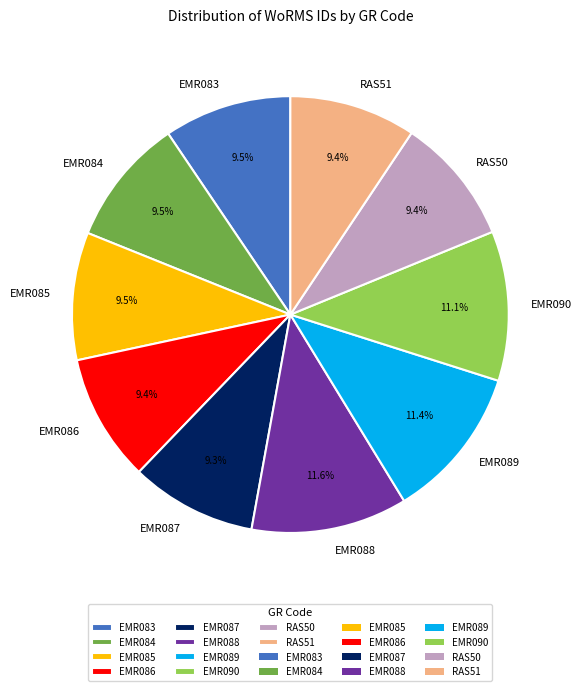

Is there any slice that represents more than half of the pie?

No